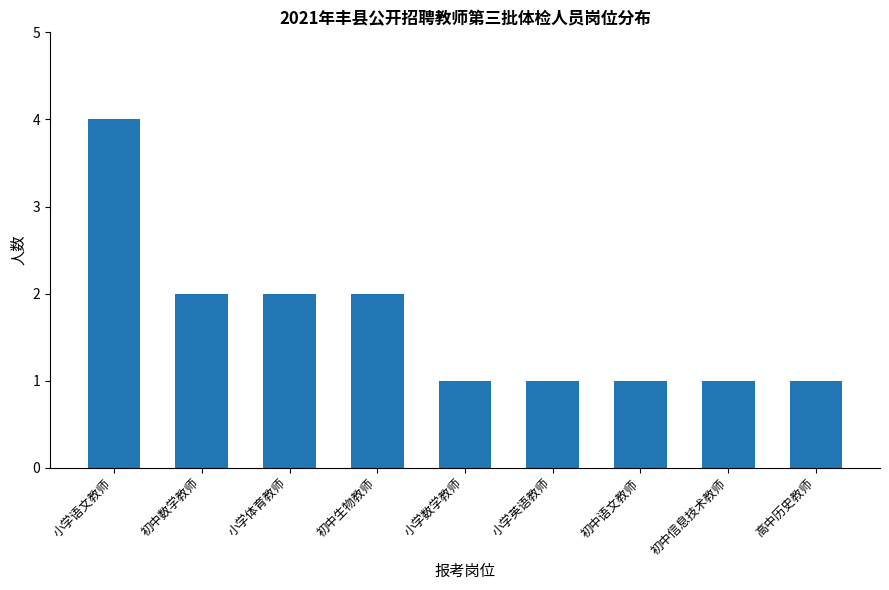

Reading right to left, extract all data points from this chart.

高中历史教师=1	初中信息技术教师=1	初中语文教师=1	小学英语教师=1	小学数学教师=1	初中生物教师=2	小学体育教师=2	初中数学教师=2	小学语文教师=4